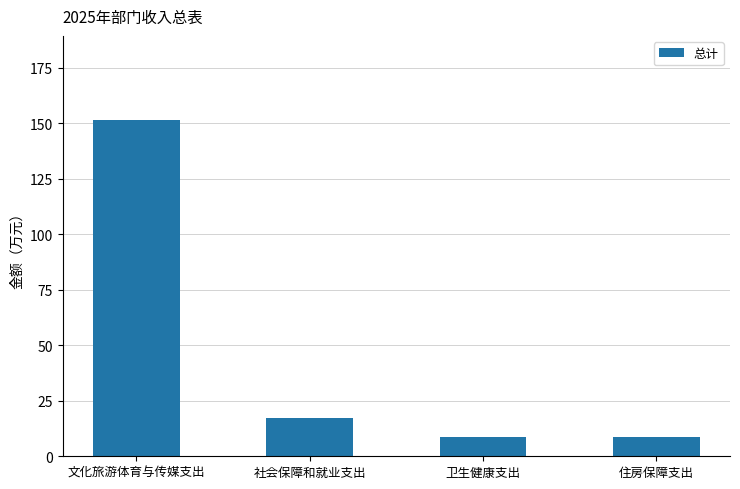

Which category has the highest value across all series?

文化旅游体育与传媒支出